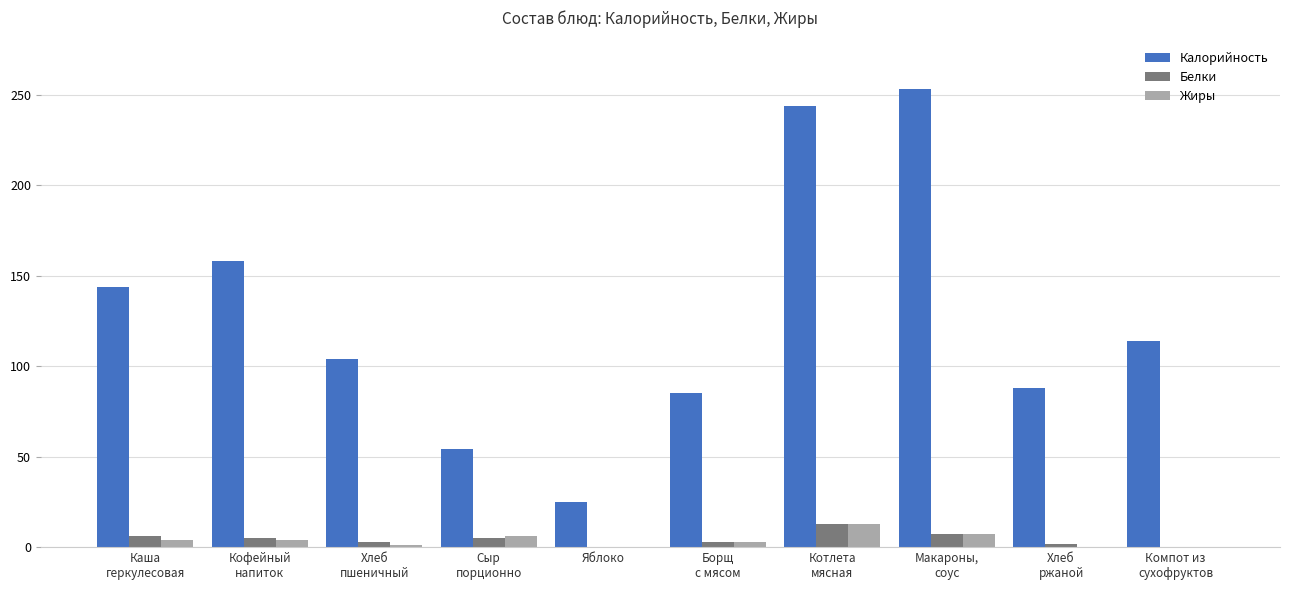

How many distinct data groups are displayed?

3